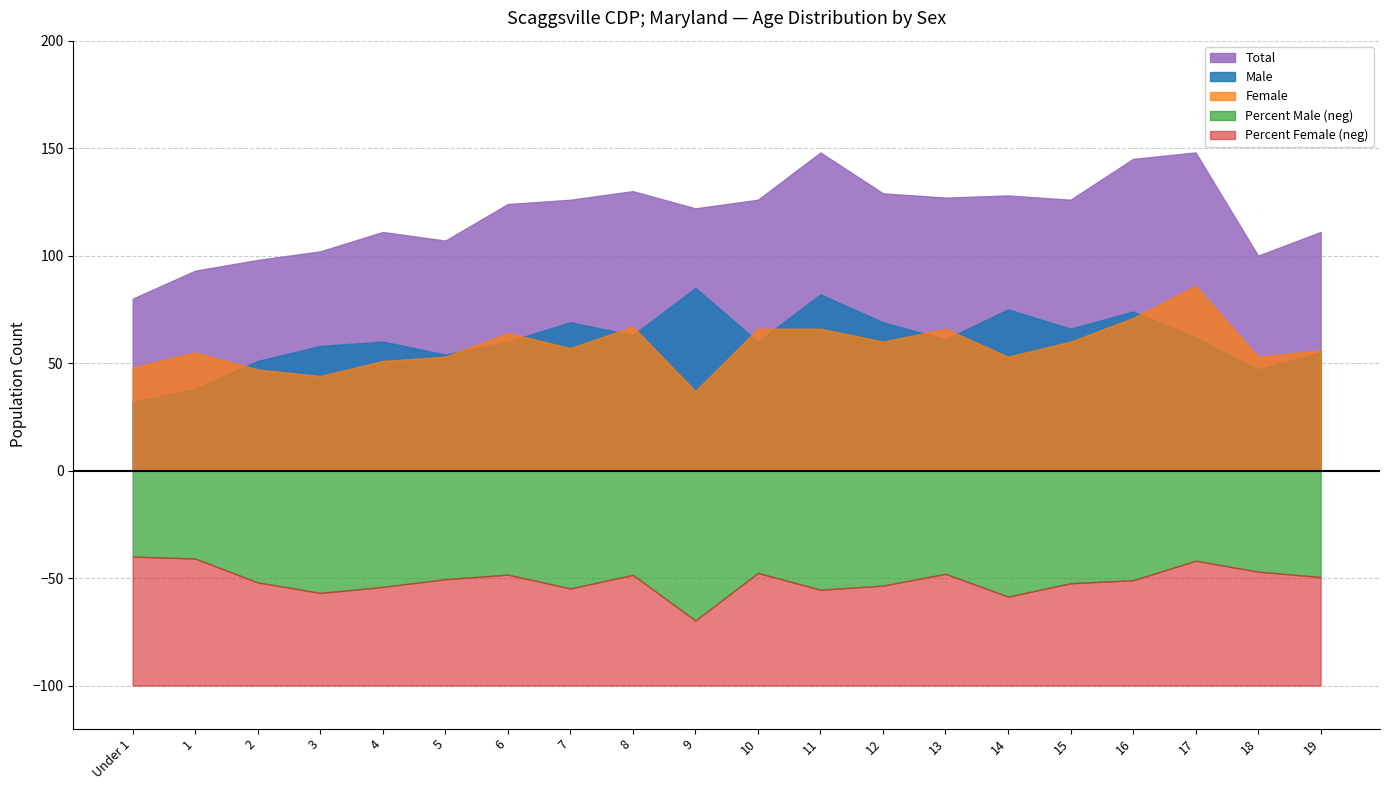

What is the minimum value for Male?

32.0